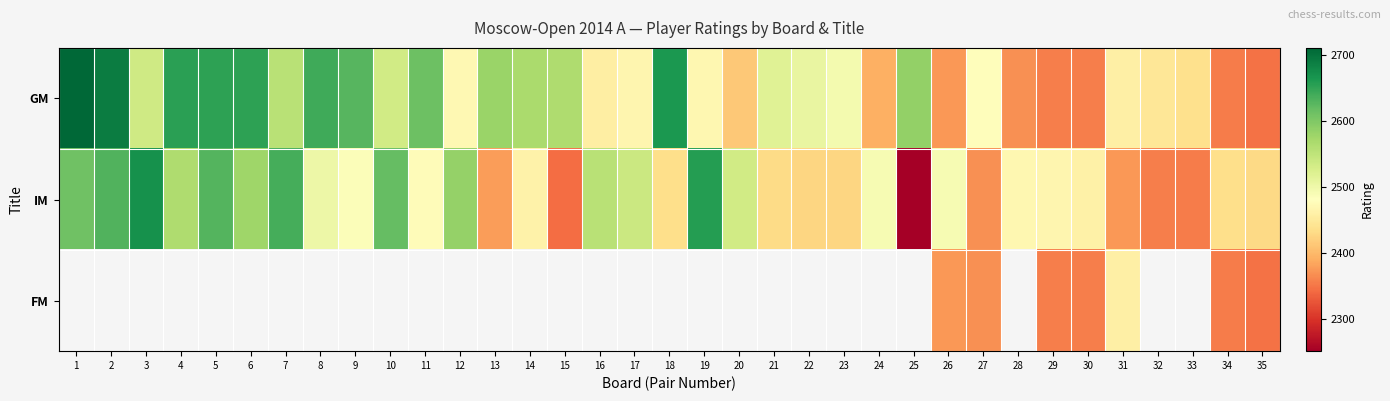

What is the spread (max minus min) of values at 1?

99.0